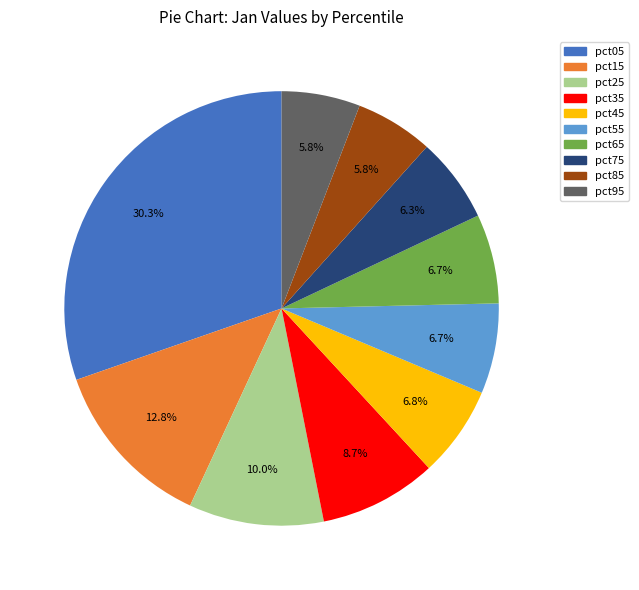

Which category has the biggest portion of the pie?

pct05